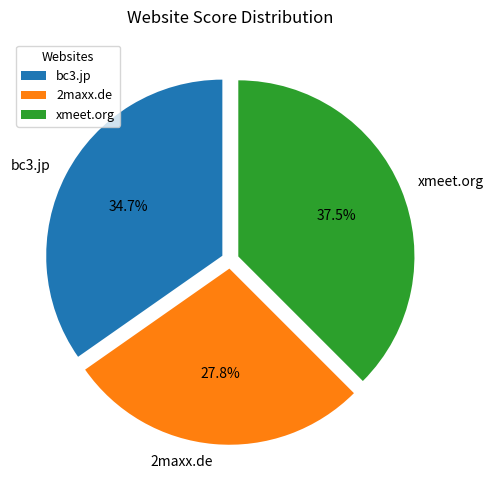

To the nearest percent, what is the average slice percentage?

33%